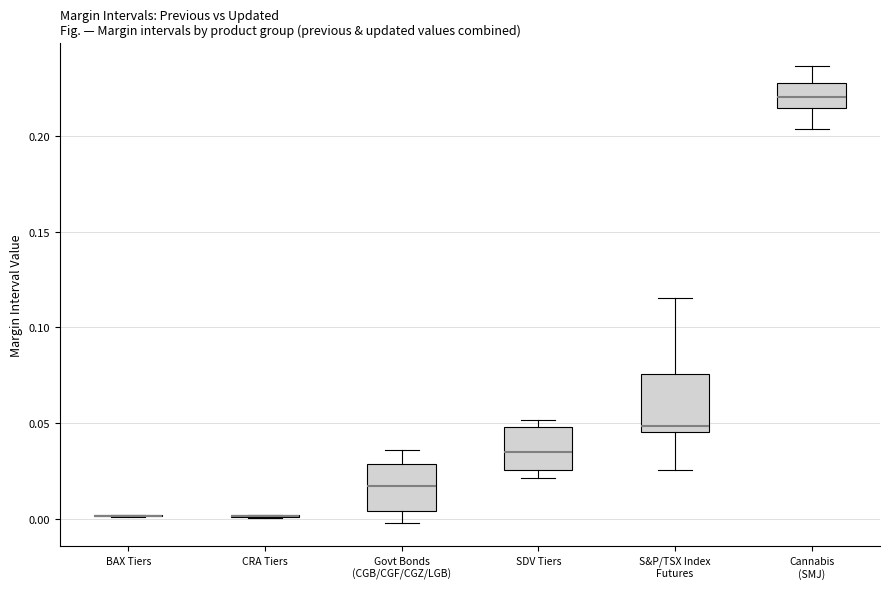

Which box is the tallest, from its lower edge to its upper edge?

S&P/TSX Index Futures